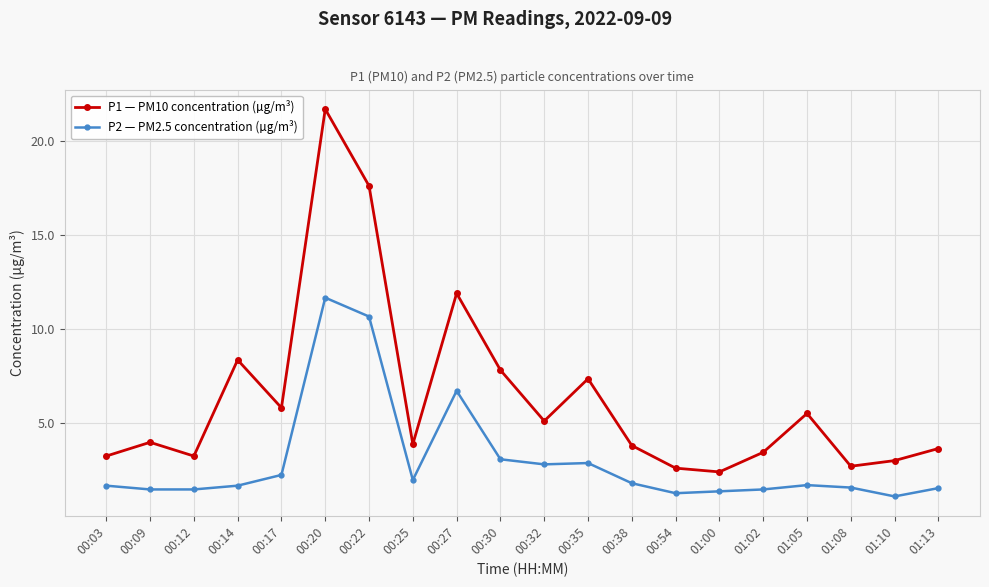

List the series in order of their peak value, highest first.

P1 — PM10 concentration (µg/m³), P2 — PM2.5 concentration (µg/m³)